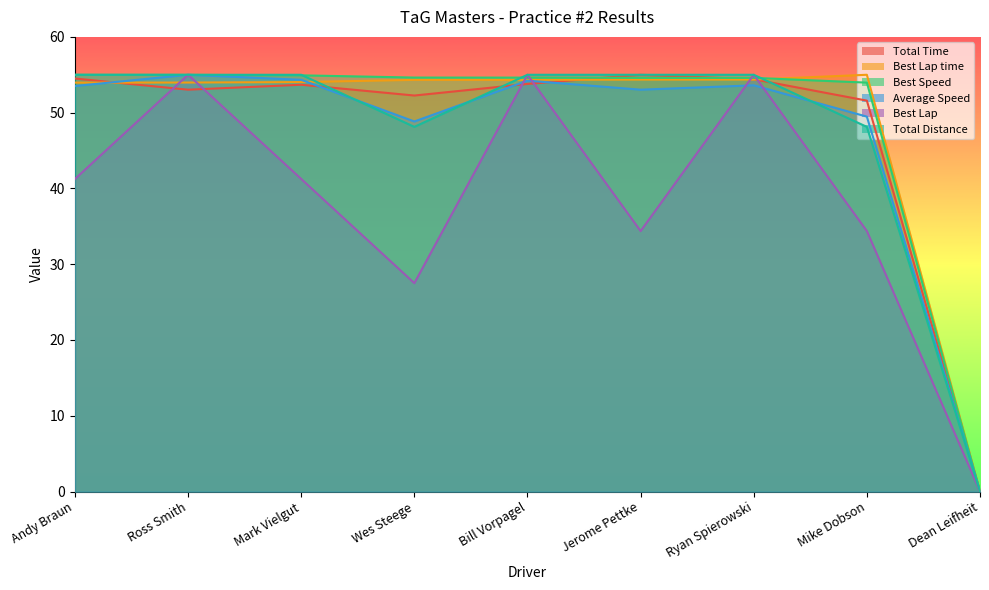

Is the value of Best Lap at Ross Smith greater than the value of Best Lap time at Mark Vielgut?

Yes